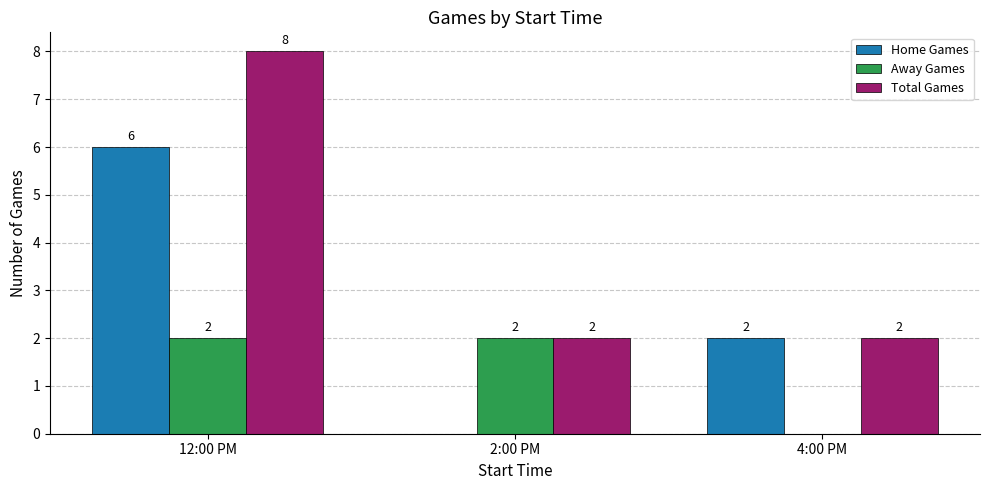

Are the bars horizontal?

No